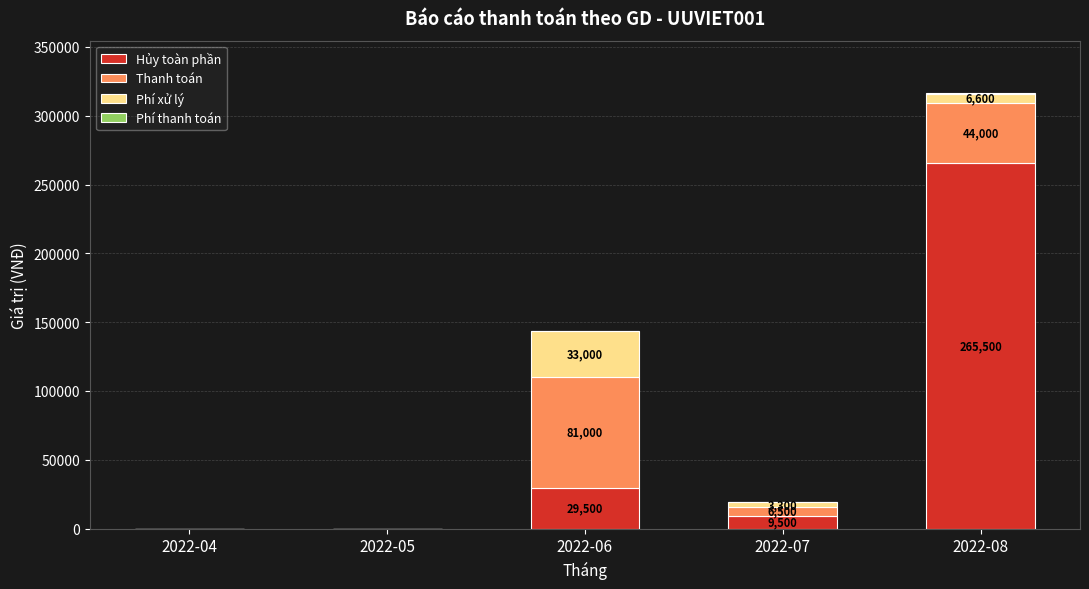

At which category is the sum across all series the highest?

2022-08